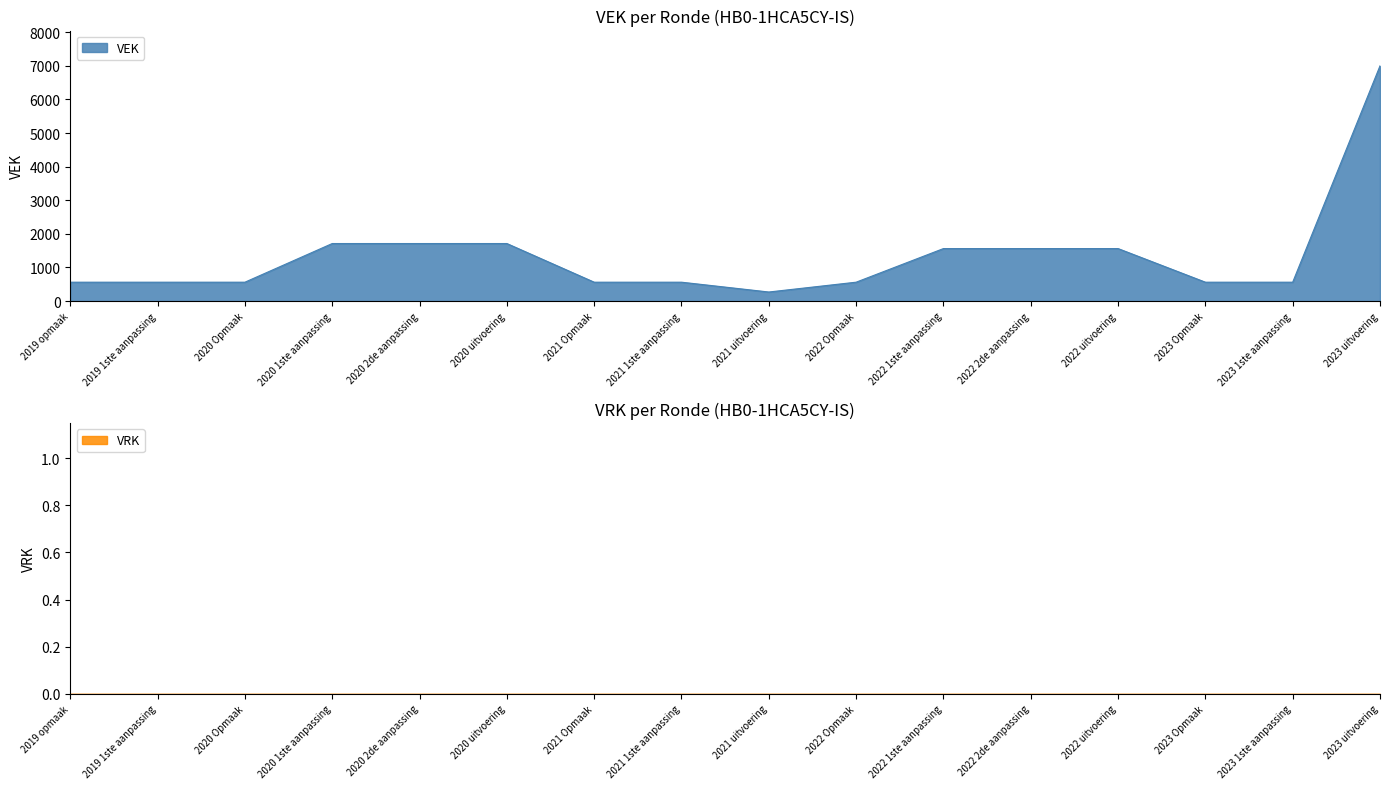

What is the label of the 8th point from the left?

2021 1ste aanpassing